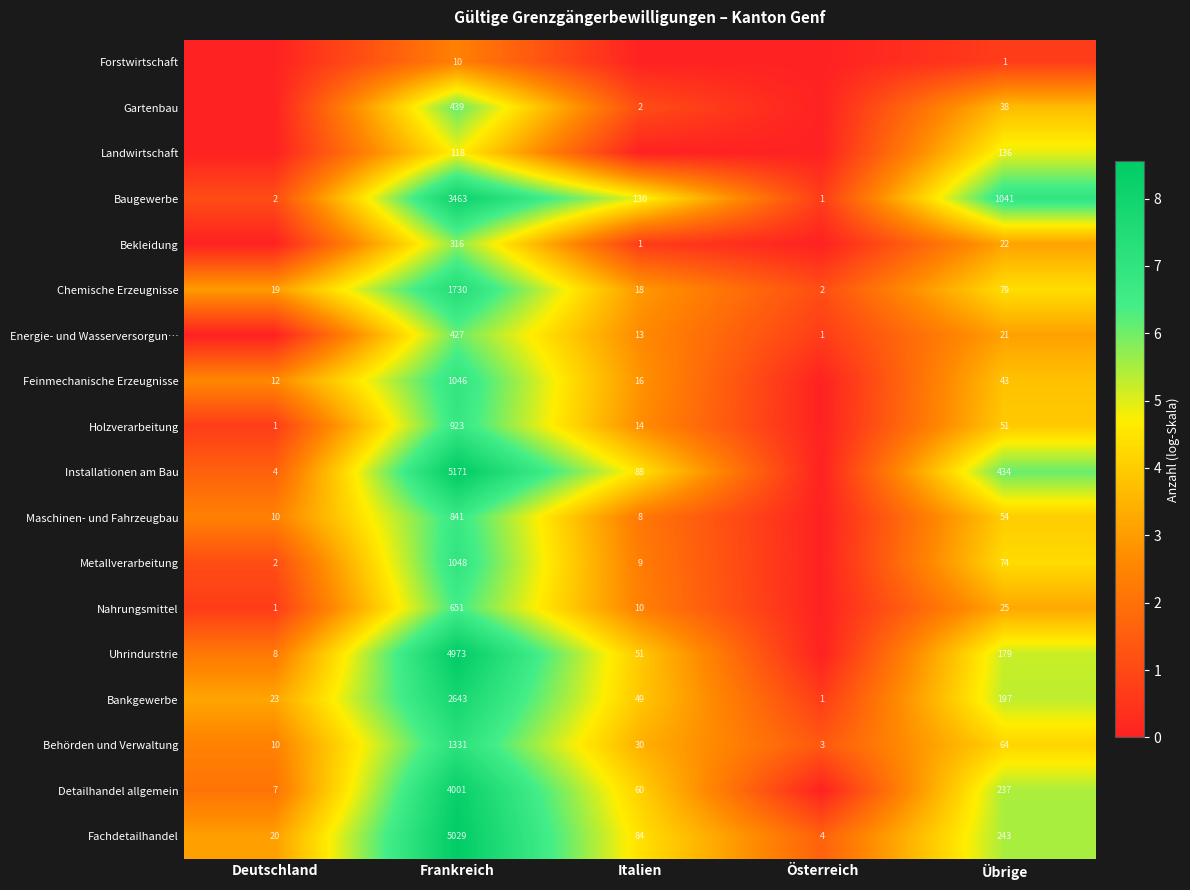

The value of Energie- und Wasserversorgun… at Italien is 13. True or false?

True